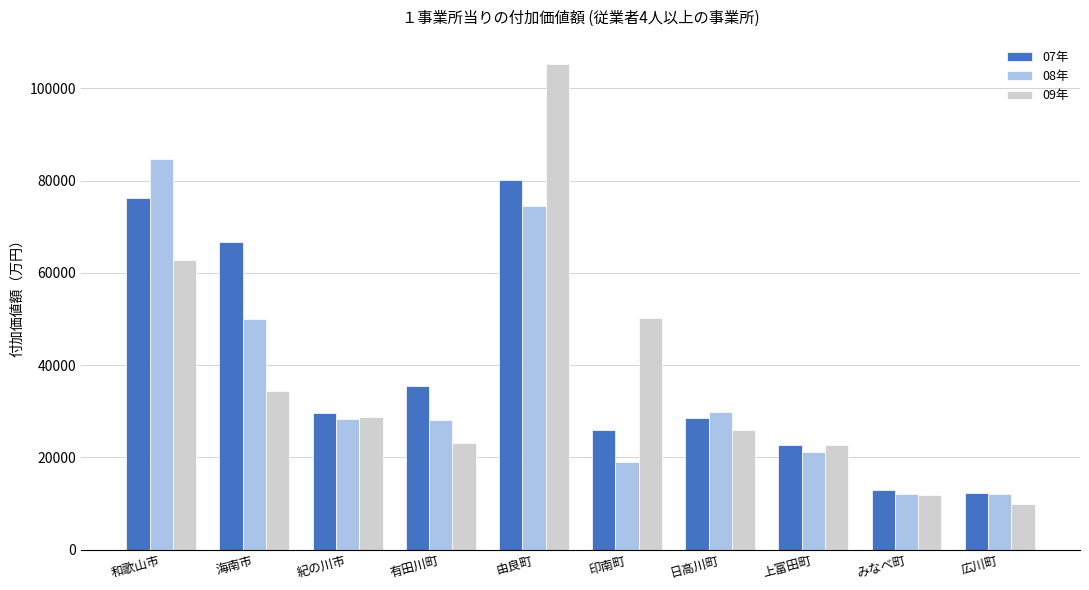

Where does the 09年 series first go above 28815?

和歌山市